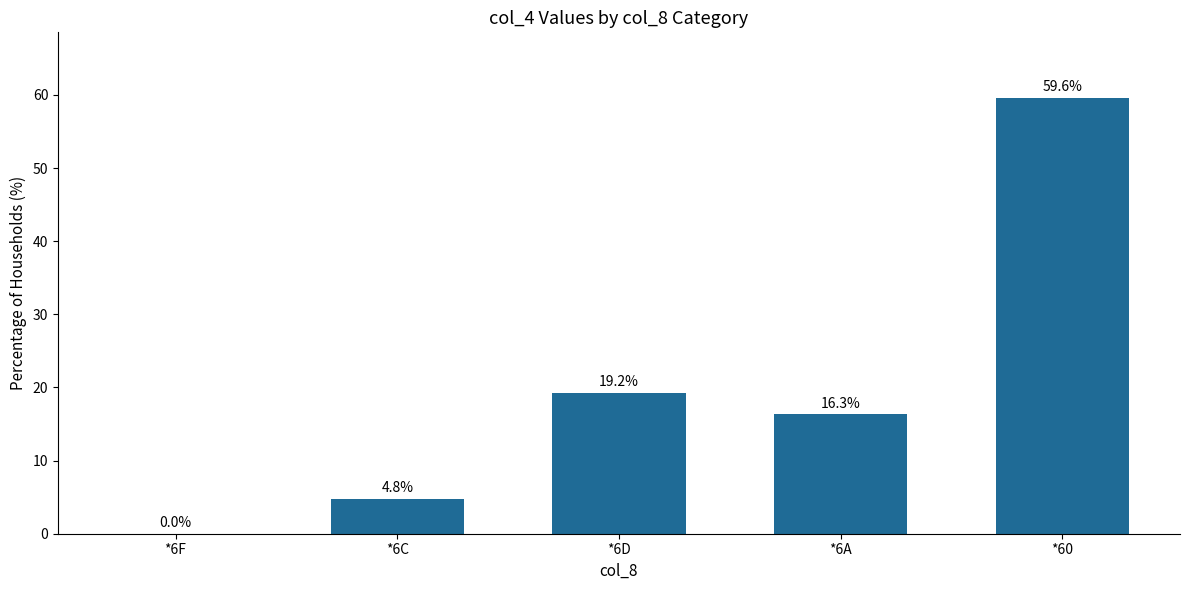

Count the number of values greater than 16.

3